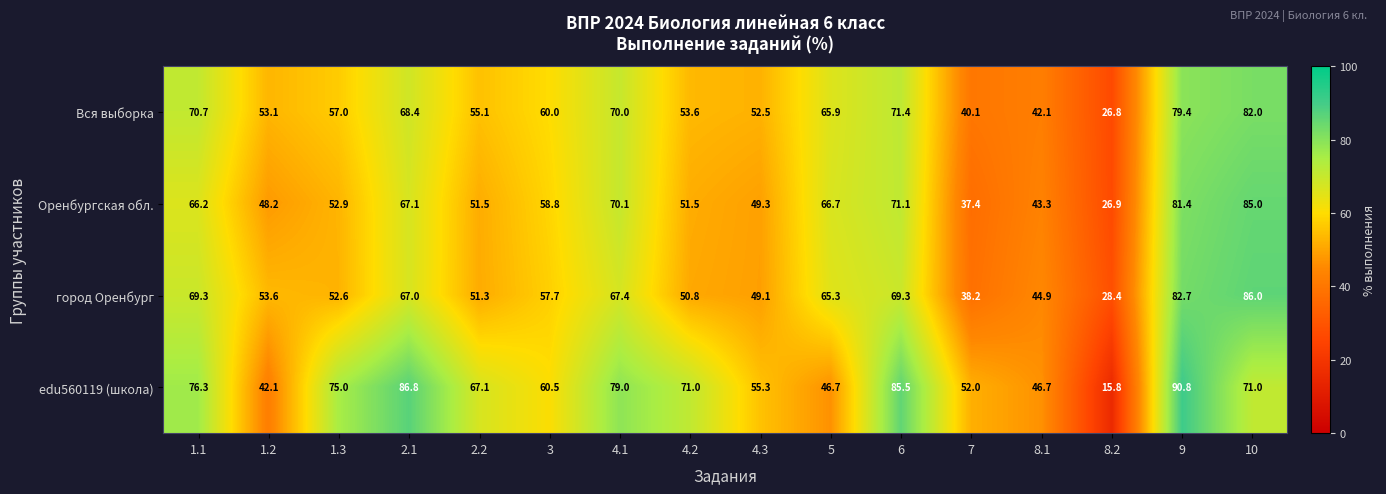

What is the approximate value of Вся выборка at 2.2?

55.1